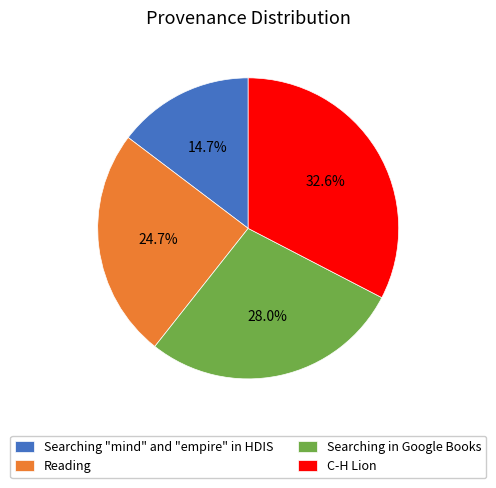

What is the smallest slice in the pie chart?

Searching "mind" and "empire" in HDIS